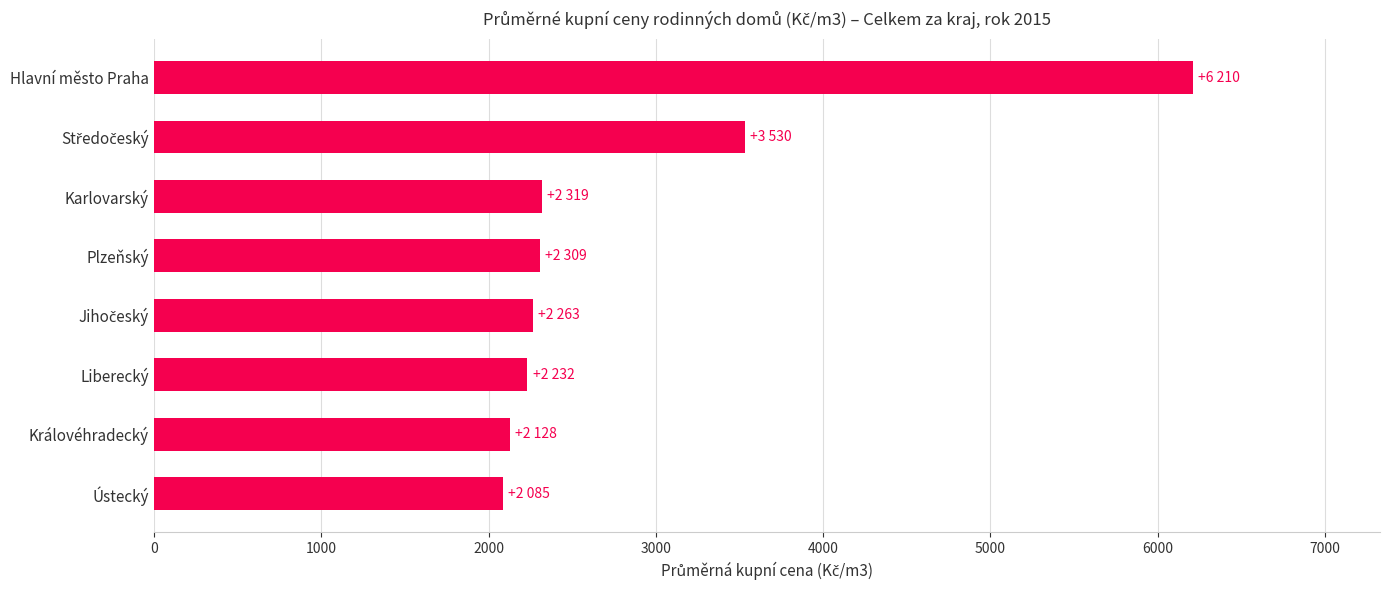

What is the greatest value displayed?

6210